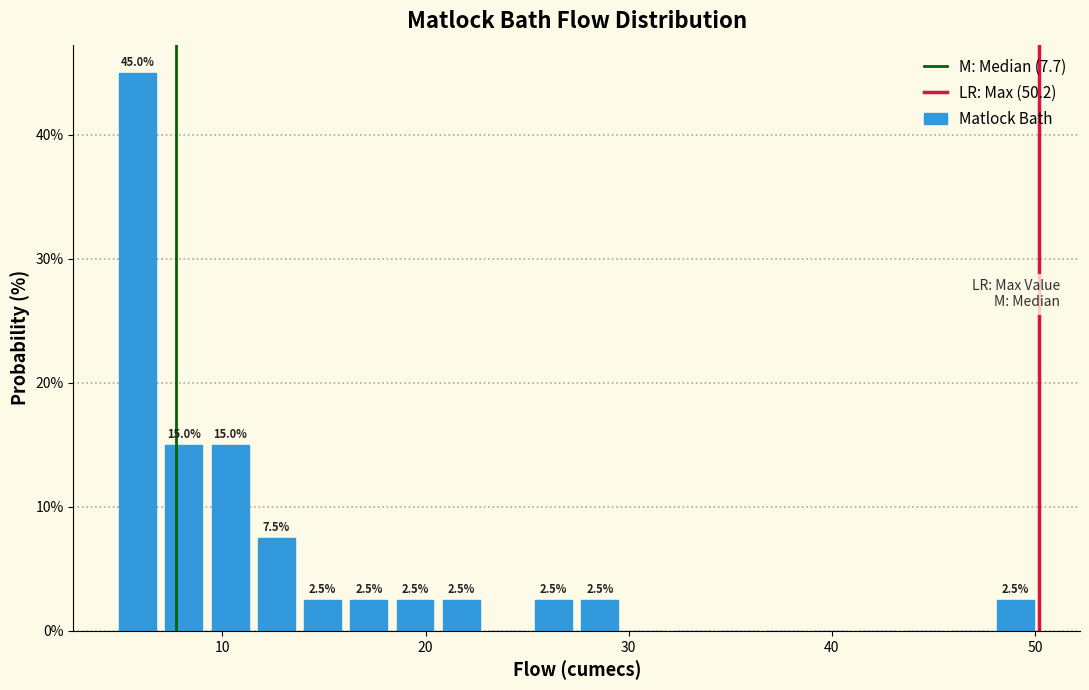

Read against the x-axis, roughly where is the centre of the tallest bar?

6